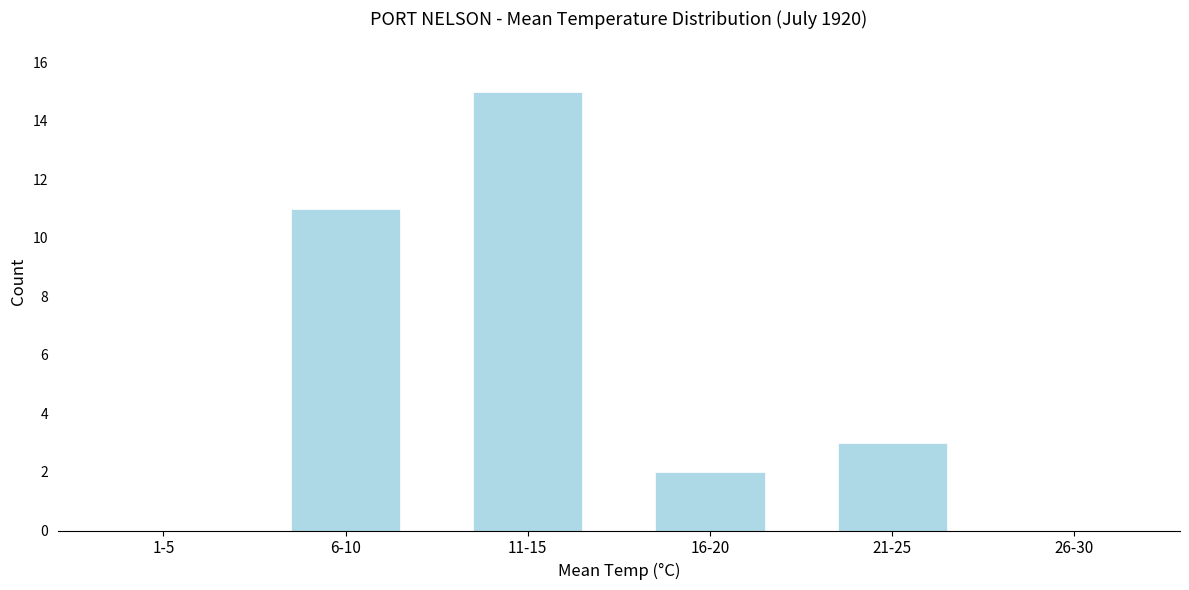

Reading left to right, list all the values displayed in this chart.

1-5=0	6-10=11	11-15=15	16-20=2	21-25=3	26-30=0